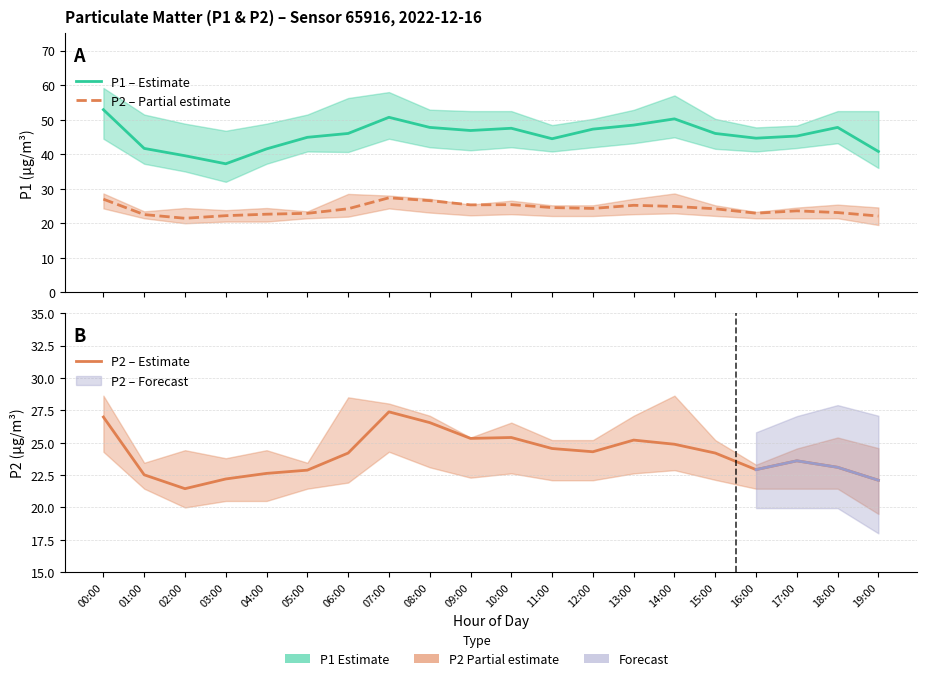

Which has a higher value, 19:00 or 16:00?

16:00